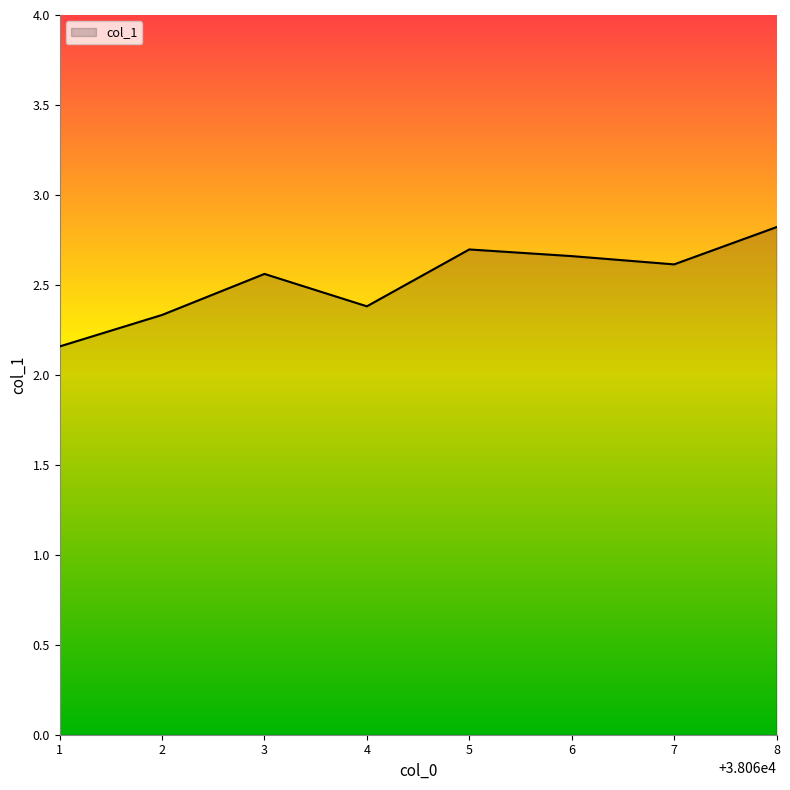

At which category does the data reach its first local valley?

4